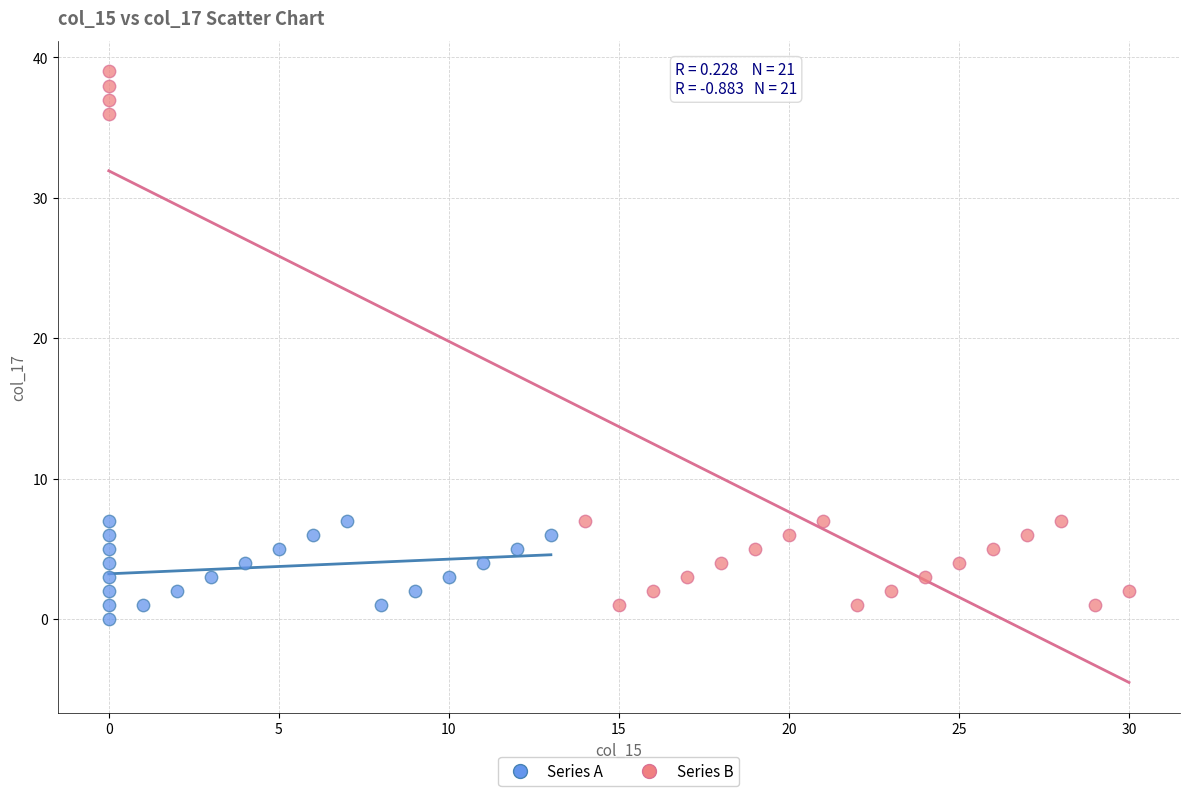

Which series has the widest spread of Y values?

Series B